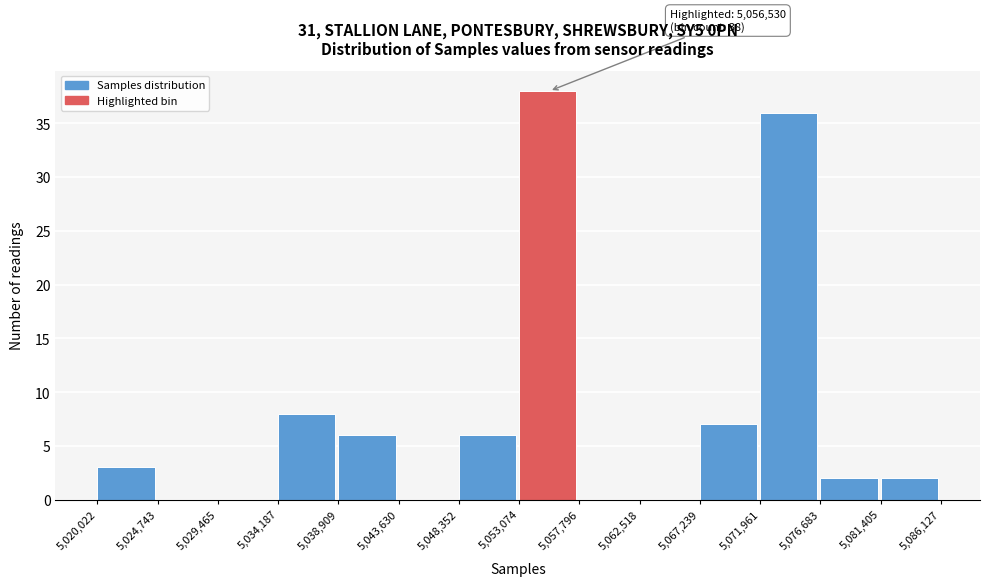

Over which range of the x-axis is the bar tallest?

5,053,074 to 5,057,796